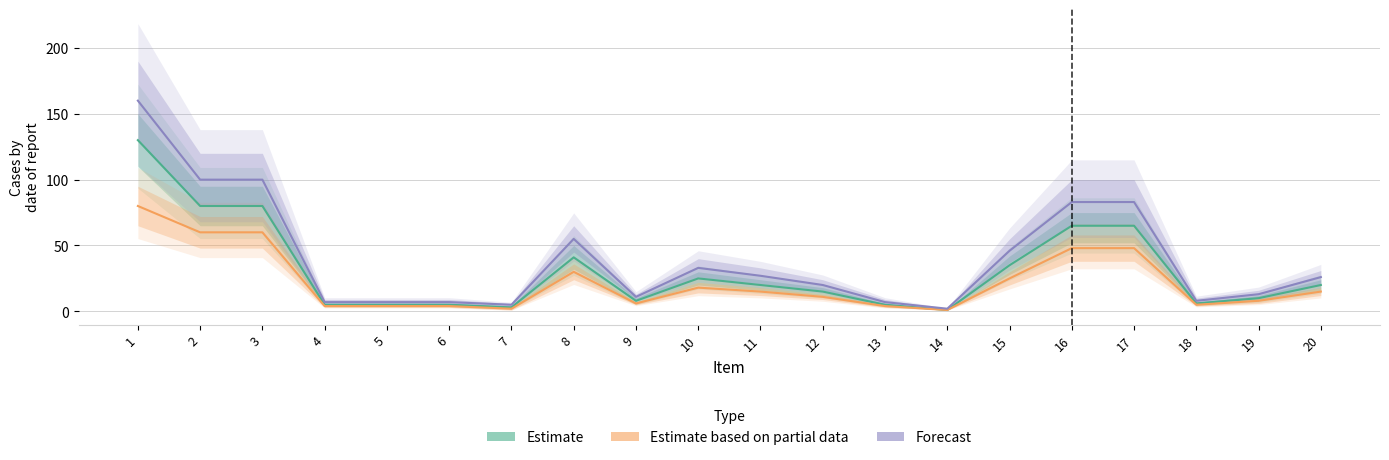

What is the spread (max minus min) of values at 14?

1